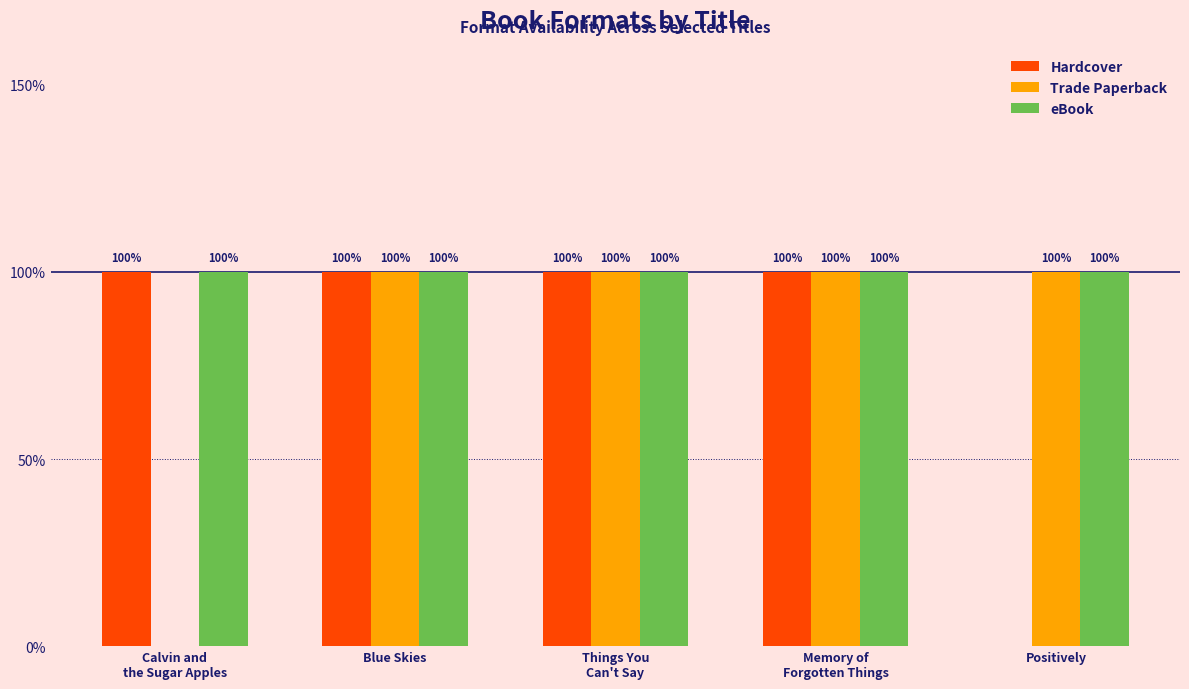

How many Hardcover values are between 1 and 2?

4